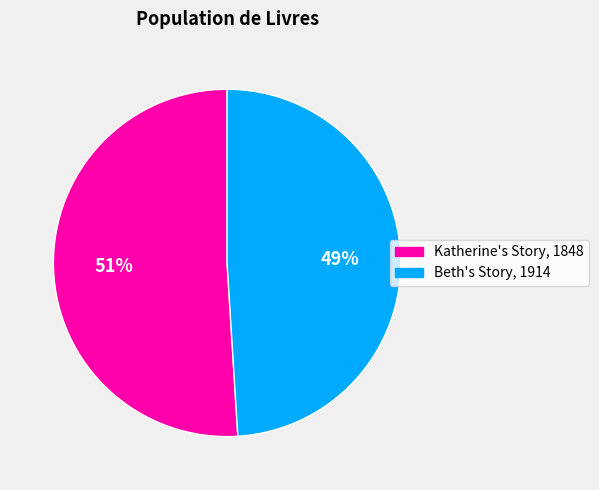

What is the ratio of the value at Beth's Story, 1914 to the value at Katherine's Story, 1848?

1.0